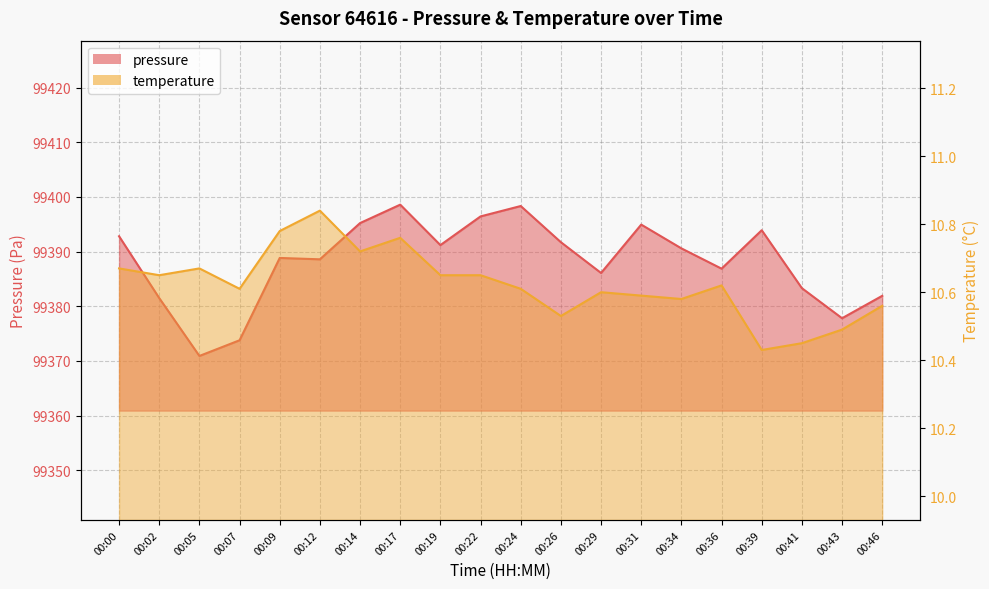

True or false: pressure and temperature intersect in this chart.

False